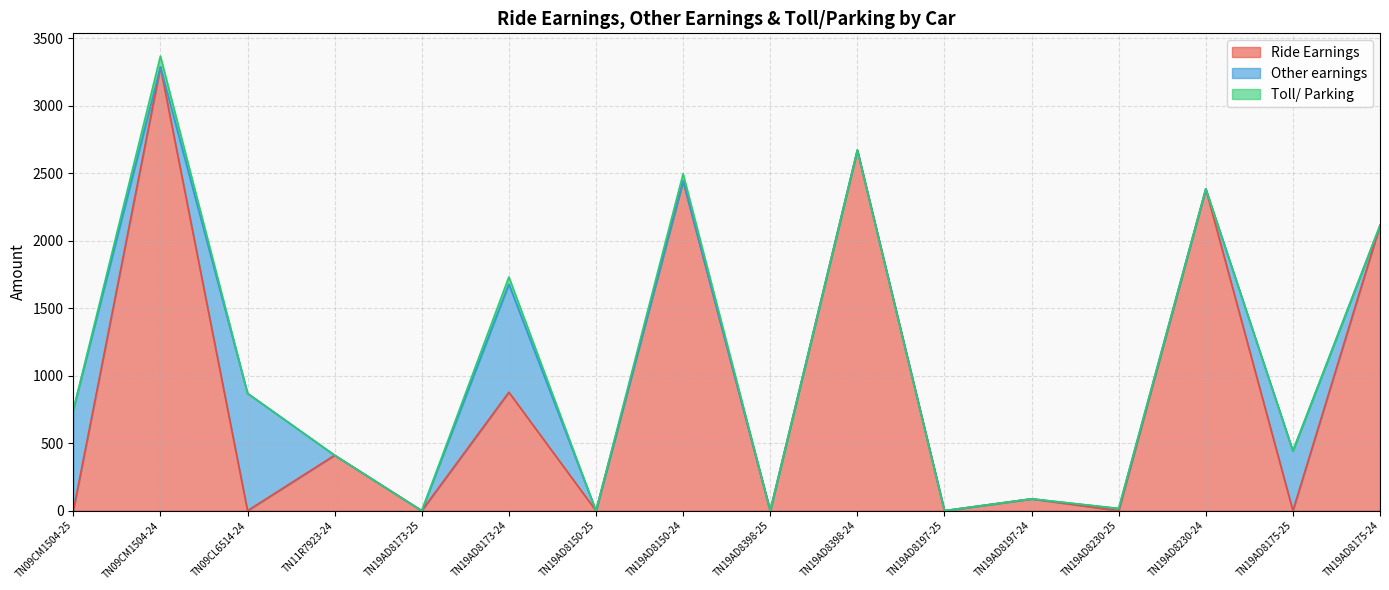

What are all the series names shown in the legend?

Ride Earnings, Other earnings, Toll/ Parking